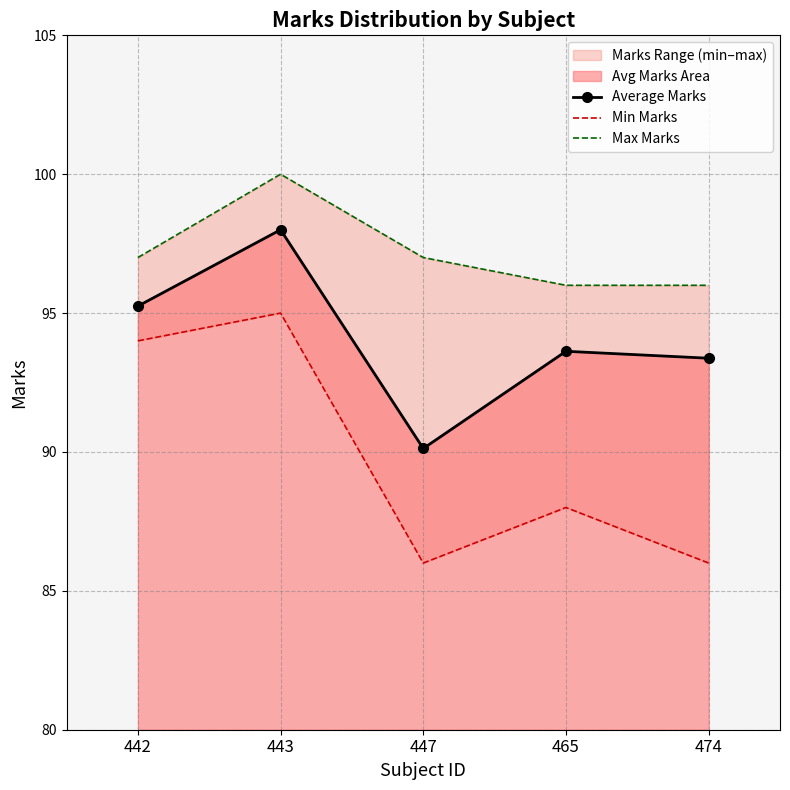

How many Max Marks values are between 96 and 97?

4